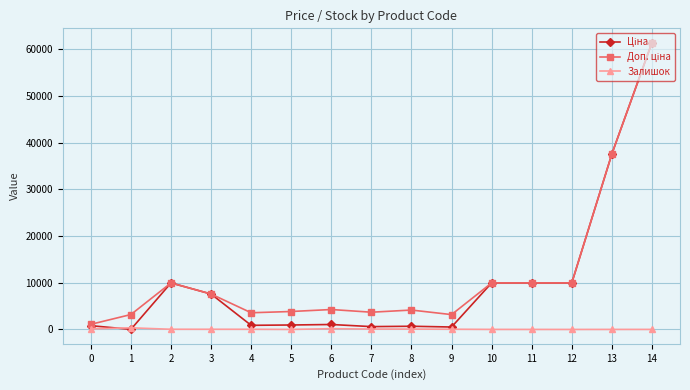

How many distinct data groups are displayed?

3